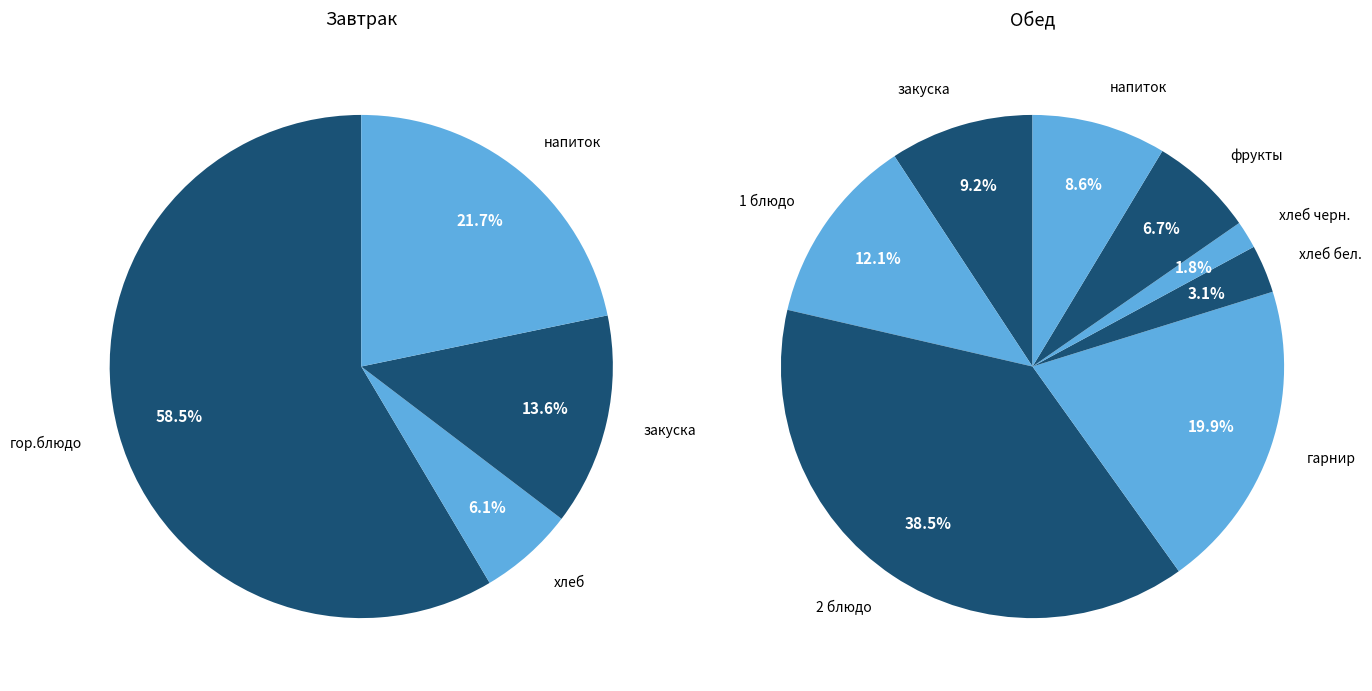

Between гор.блюдо and напиток (обед), which is larger?

гор.блюдо